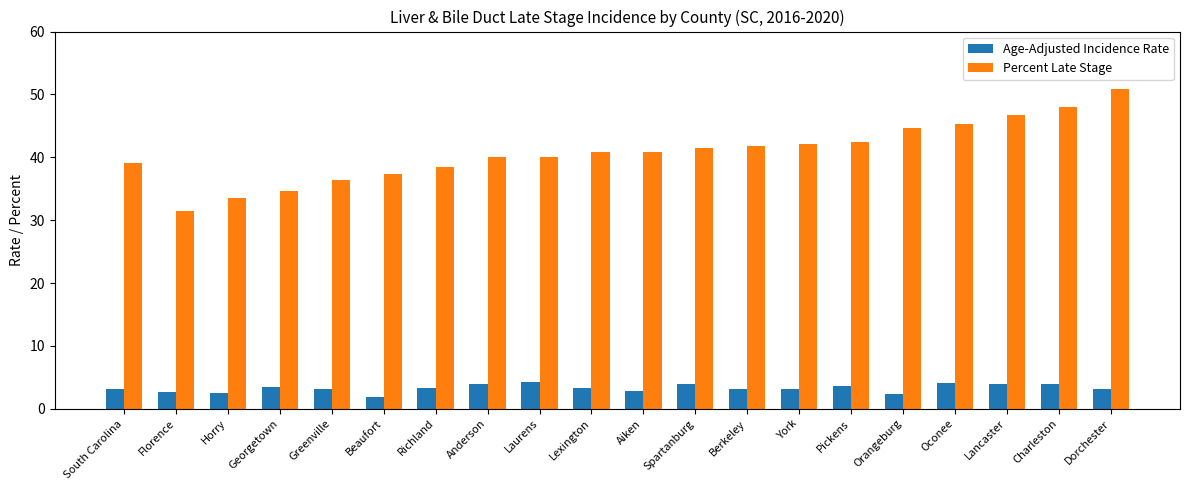

At which label does Age-Adjusted Incidence Rate reach its minimum?

Beaufort